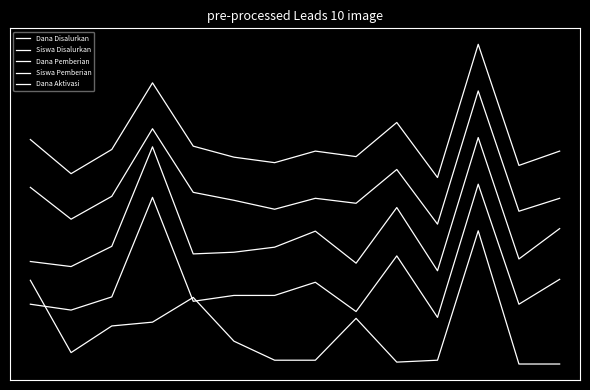

At which category does Dana Pemberian reach its first local peak?

3